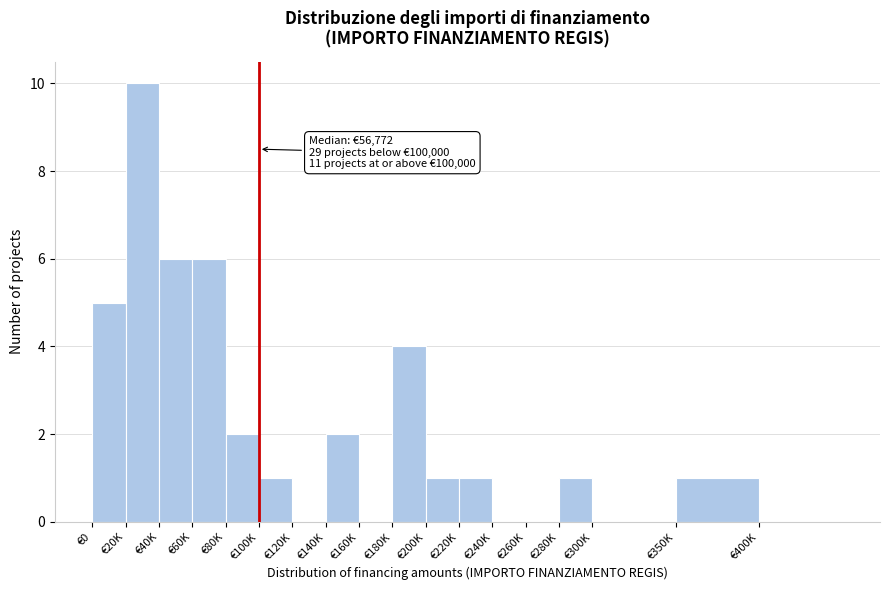

Reading right to left, extract all data points from this chart.

€400K=0	€350K=1	€300K=0	€280K=1	€260K=0	€240K=0	€220K=1	€200K=1	€180K=4	€160K=0	€140K=2	€120K=0	€100K=1	€80K=2	€60K=6	€40K=6	€20K=10	€0=5